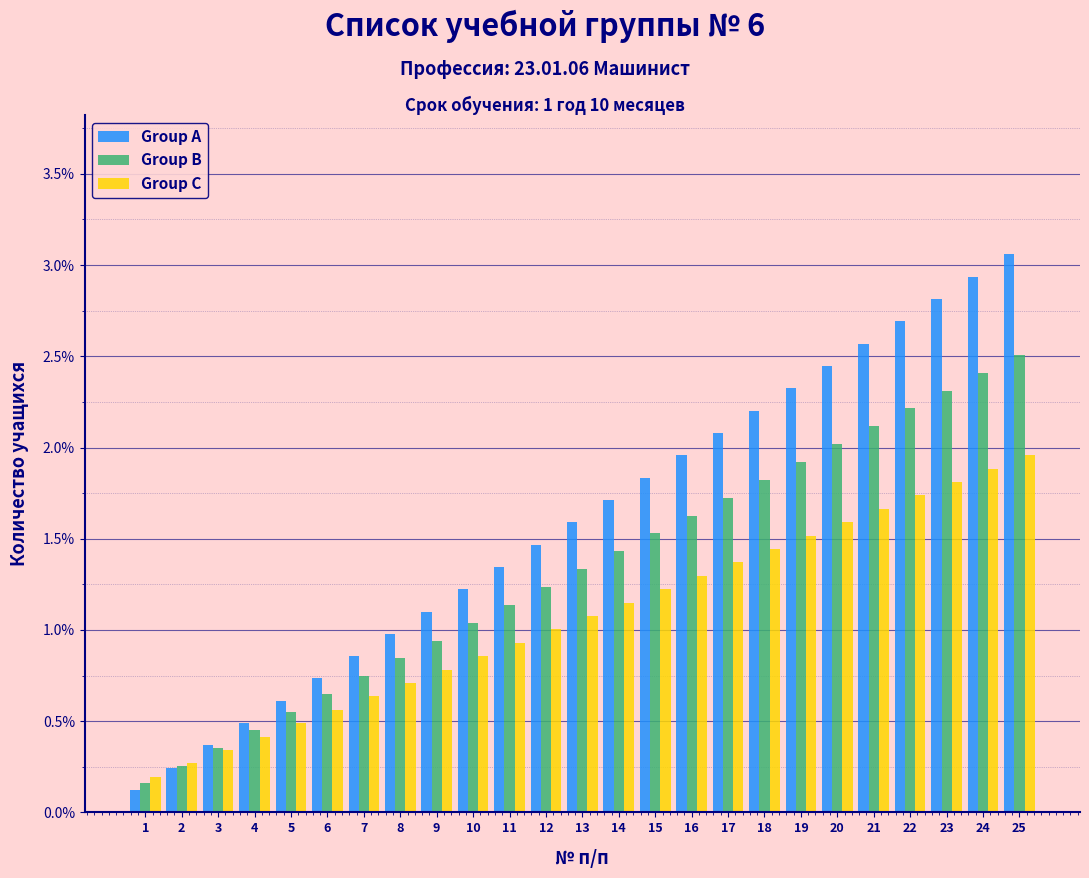

What is the maximum value for Group B?

2.5